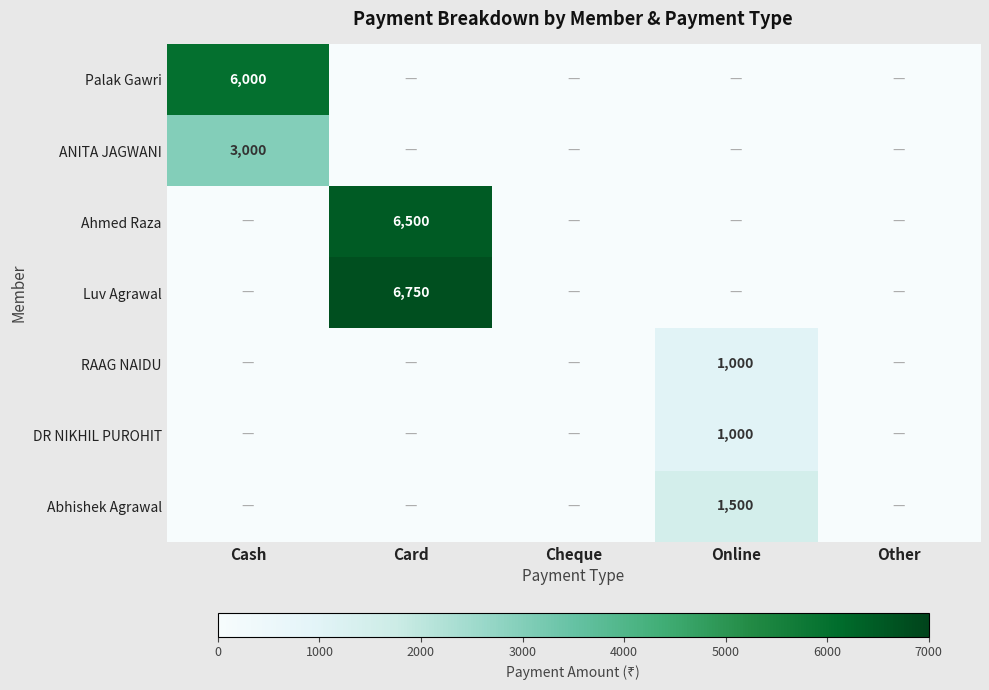

True or false: ANITA JAGWANI has a value of 3000 at Cash.

True